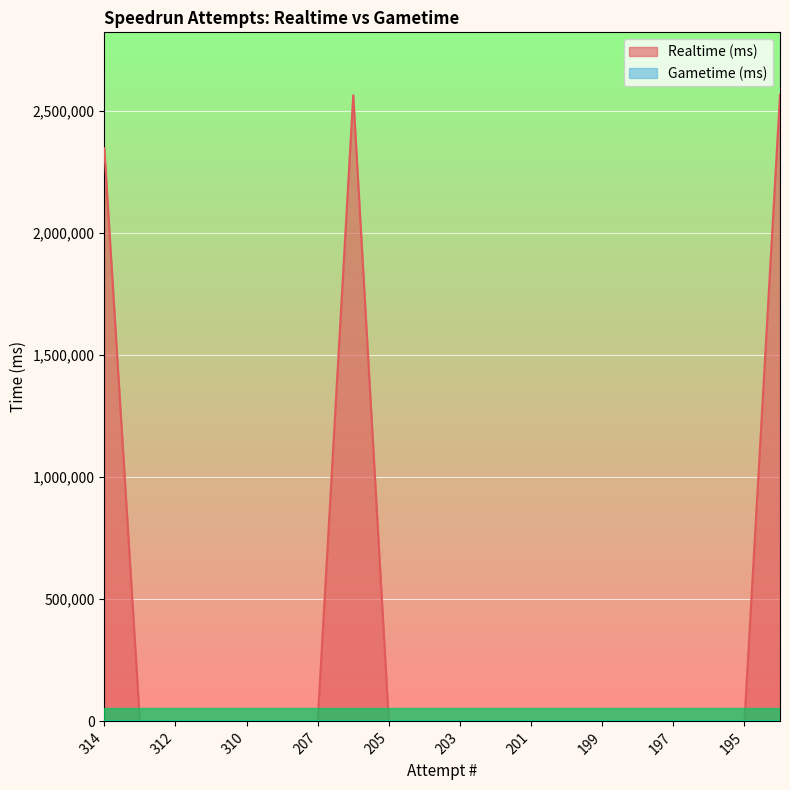

Rank the categories by value from lowest to highest.

313, 312, 311, 310, 309, 207, 205, 204, 203, 202, 201, 200, 199, 198, 197, 196, 195, 314, 206, 189